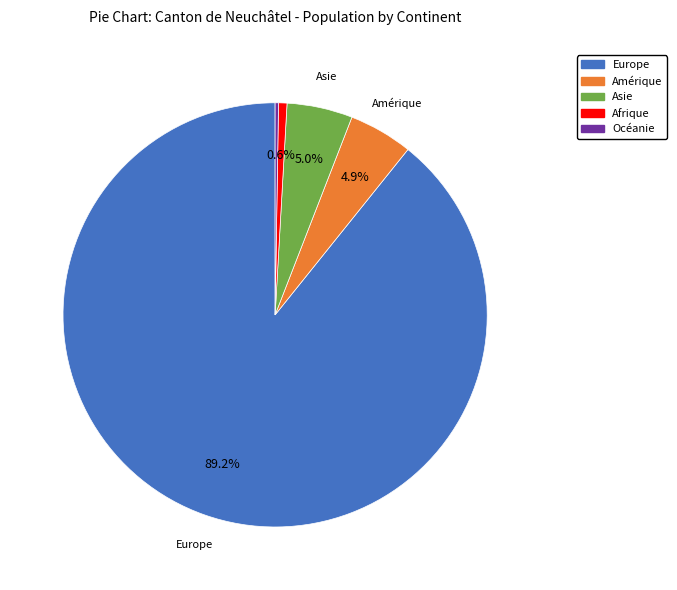

Is there any slice that represents more than half of the pie?

Yes